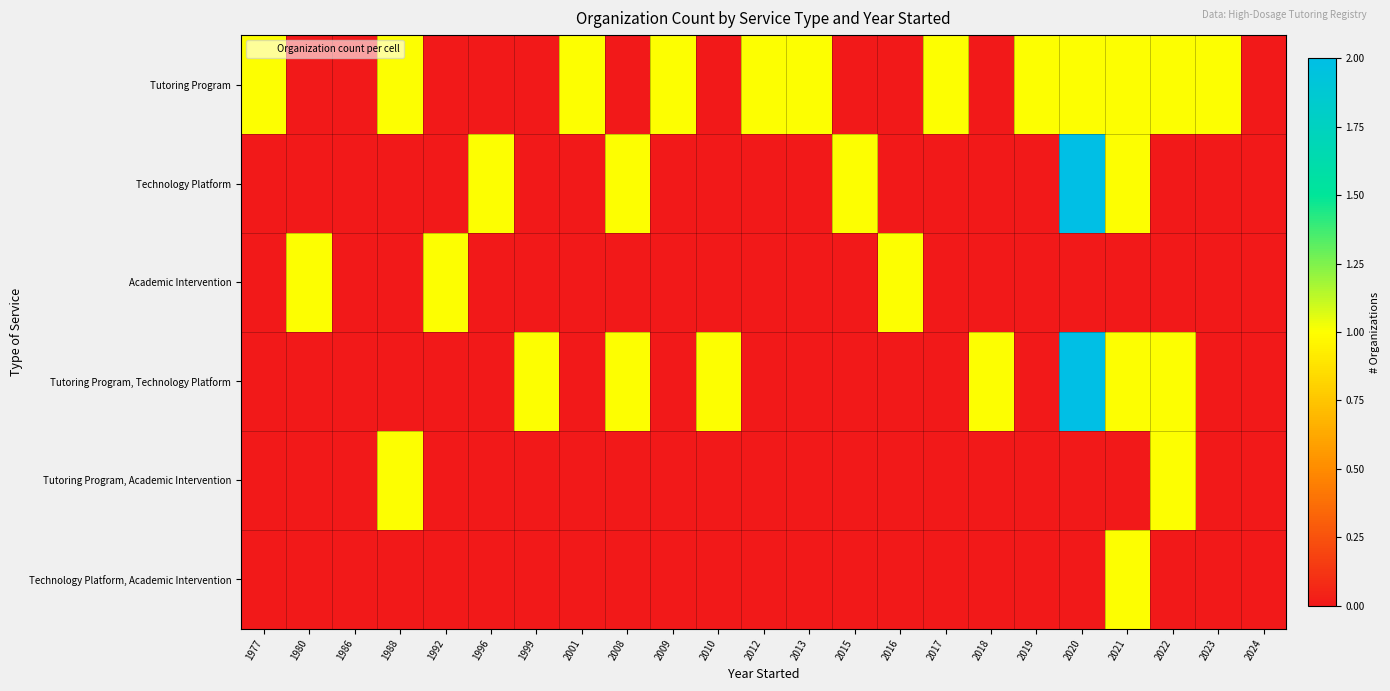

Reading right to left, list all the values displayed in this chart.

Tutoring Program: 2024=0	2023=1	2022=1	2021=1	2020=1	2019=1	2018=0	2017=1	2016=0	2015=0	2013=1	2012=1	2010=0	2009=1	2008=0	2001=1	1999=0	1996=0	1992=0	1988=1	1986=0	1980=0	1977=1
Technology Platform: 2024=0	2023=0	2022=0	2021=1	2020=2	2019=0	2018=0	2017=0	2016=0	2015=1	2013=0	2012=0	2010=0	2009=0	2008=1	2001=0	1999=0	1996=1	1992=0	1988=0	1986=0	1980=0	1977=0
Academic Intervention: 2024=0	2023=0	2022=0	2021=0	2020=0	2019=0	2018=0	2017=0	2016=1	2015=0	2013=0	2012=0	2010=0	2009=0	2008=0	2001=0	1999=0	1996=0	1992=1	1988=0	1986=0	1980=1	1977=0
Tutoring Program, Technology Platform: 2024=0	2023=0	2022=1	2021=1	2020=2	2019=0	2018=1	2017=0	2016=0	2015=0	2013=0	2012=0	2010=1	2009=0	2008=1	2001=0	1999=1	1996=0	1992=0	1988=0	1986=0	1980=0	1977=0
Tutoring Program, Academic Intervention: 2024=0	2023=0	2022=1	2021=0	2020=0	2019=0	2018=0	2017=0	2016=0	2015=0	2013=0	2012=0	2010=0	2009=0	2008=0	2001=0	1999=0	1996=0	1992=0	1988=1	1986=0	1980=0	1977=0
Technology Platform, Academic Intervention: 2024=0	2023=0	2022=0	2021=1	2020=0	2019=0	2018=0	2017=0	2016=0	2015=0	2013=0	2012=0	2010=0	2009=0	2008=0	2001=0	1999=0	1996=0	1992=0	1988=0	1986=0	1980=0	1977=0